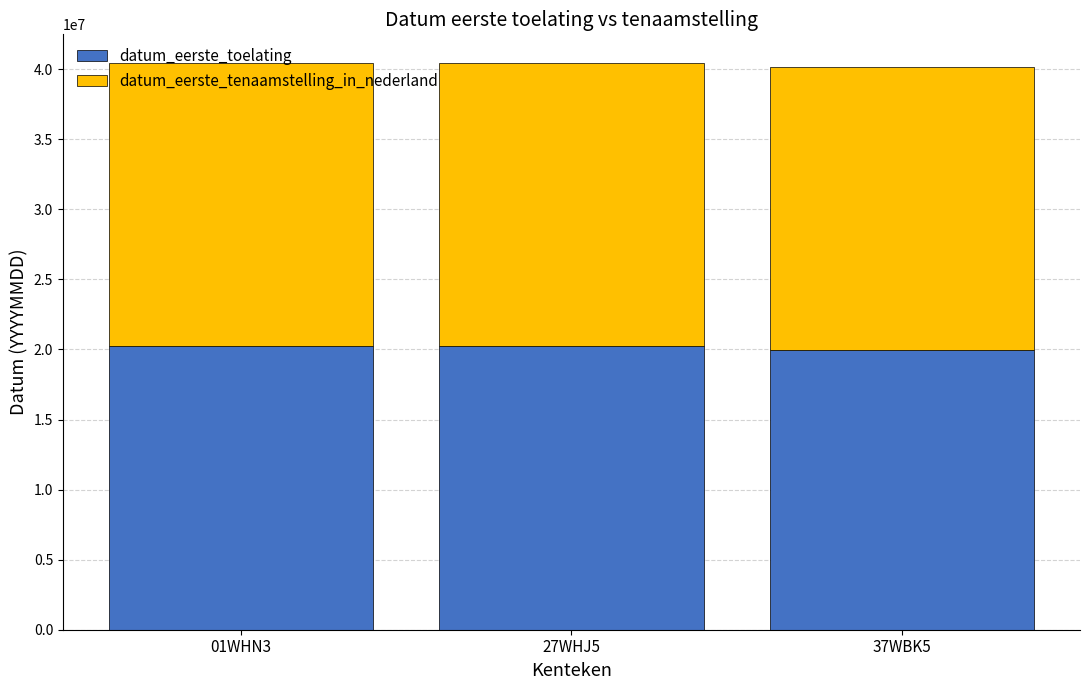

How many bars are there in total?

3